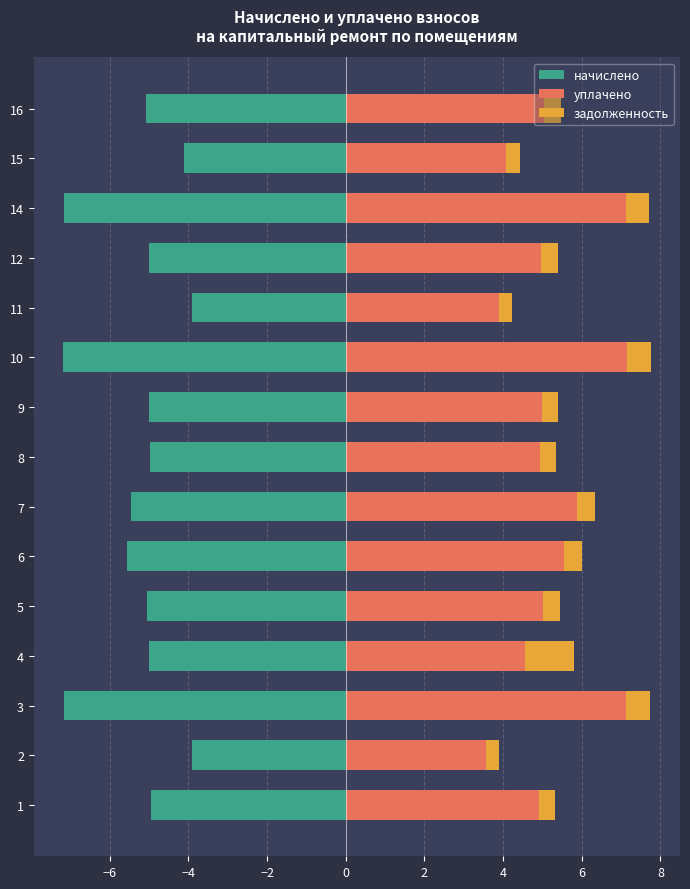

What is the greatest value displayed?

7.2